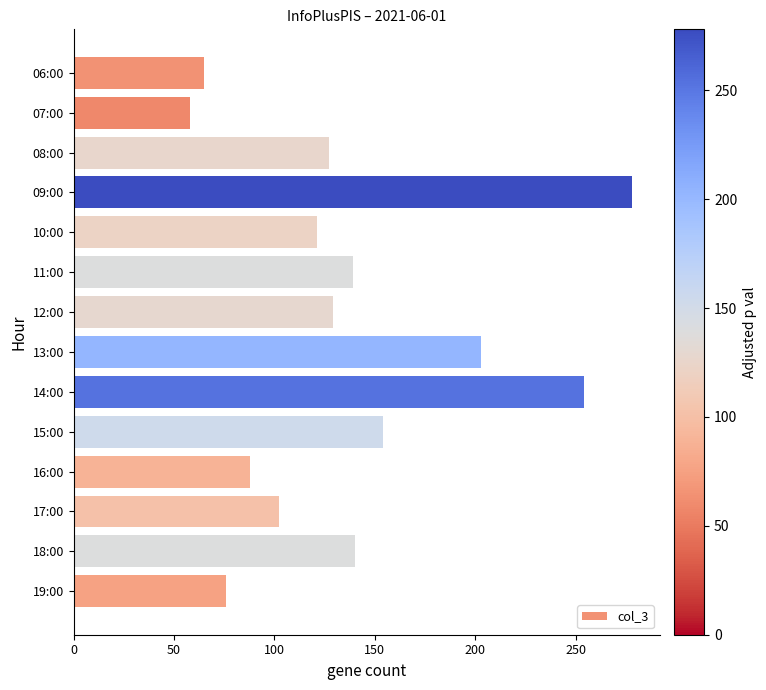

What is the minimum value shown in the chart?

58